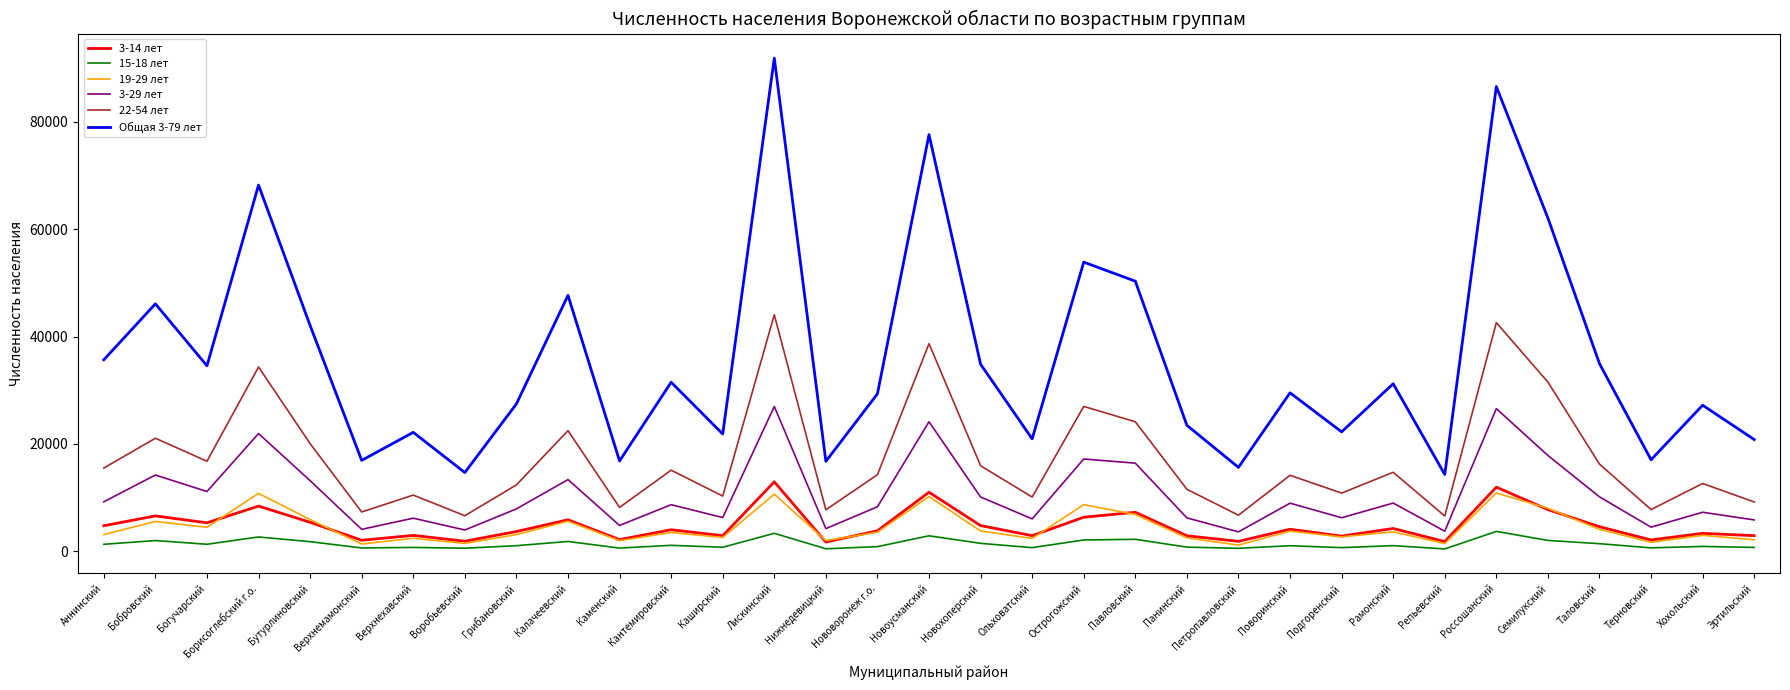

Is the value of 19-29 лет at Эртильский greater than the value of 3-14 лет at Поворинский?

No